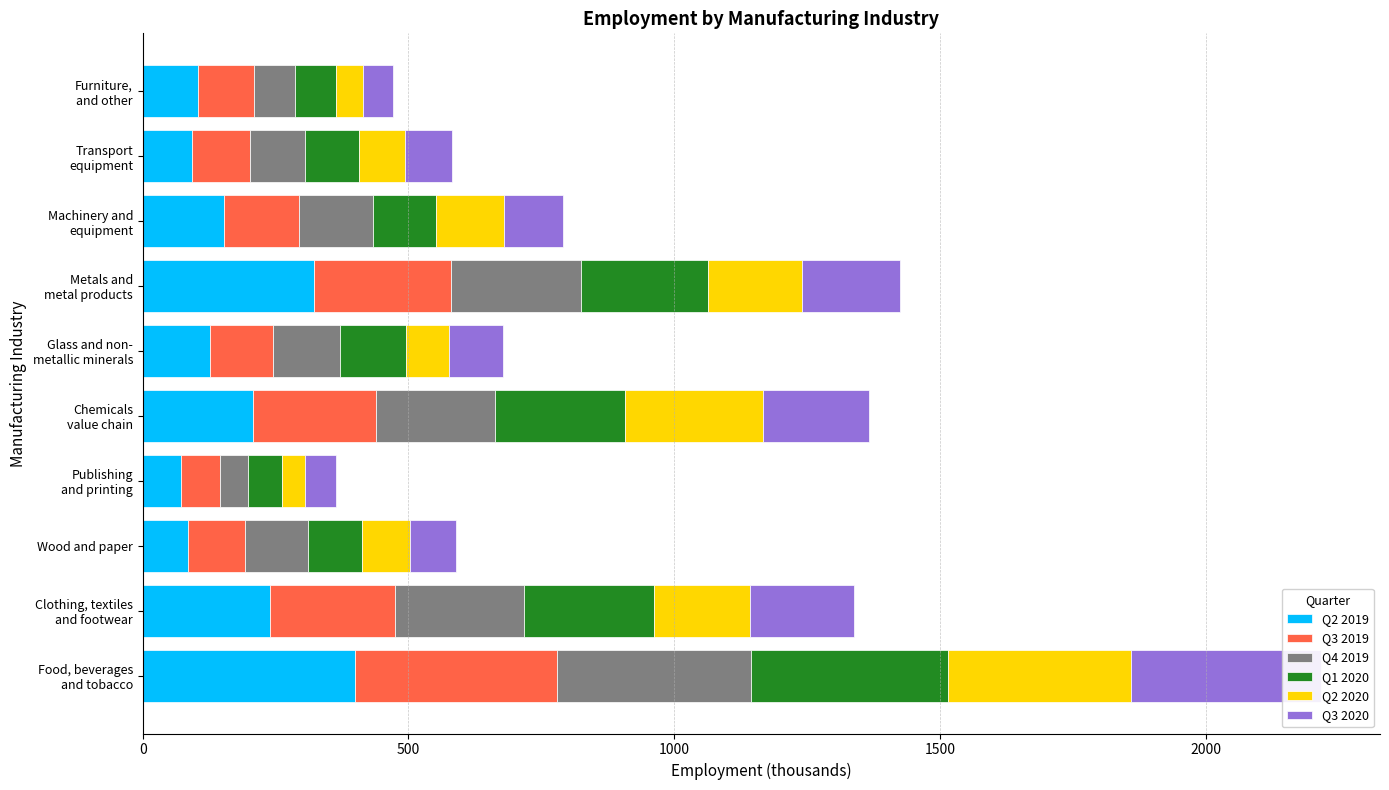

Does the chart contain any negative values?

No